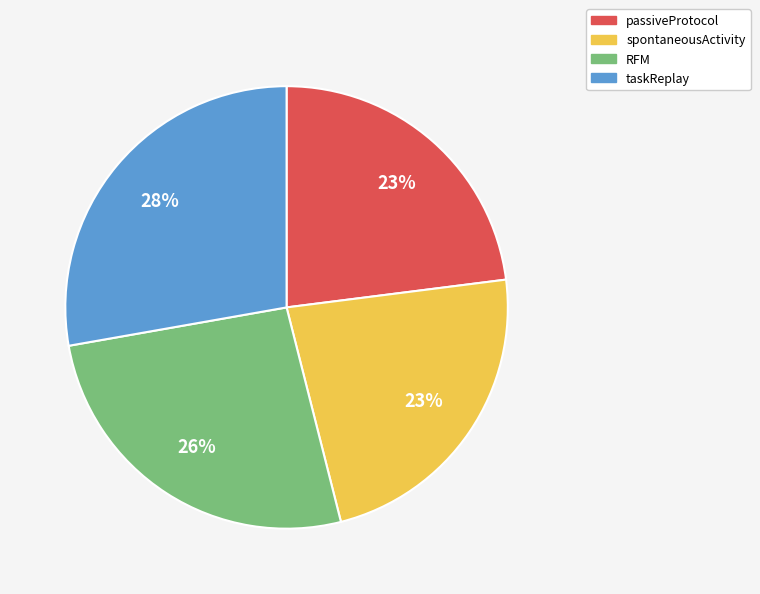

How many slices are in this pie chart?

4